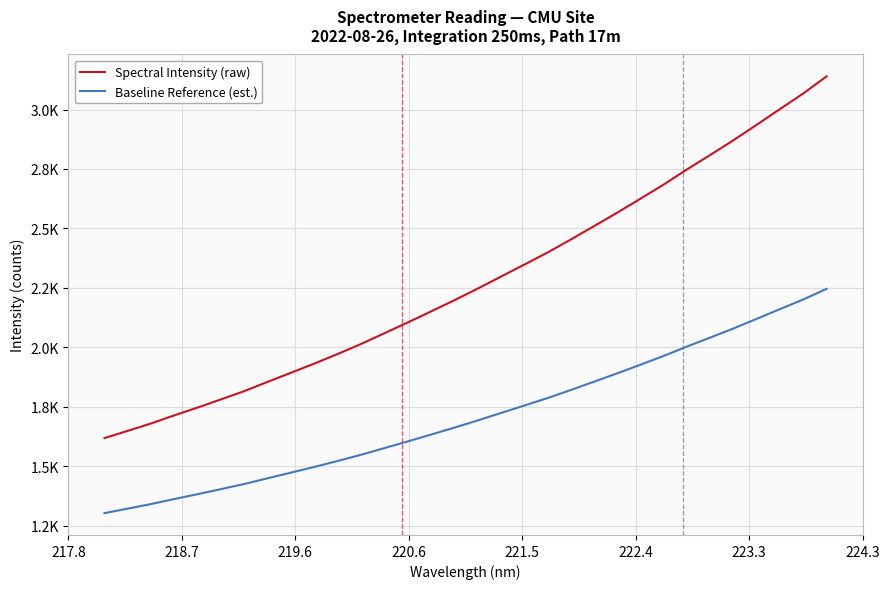

What is the minimum value for Spectral Intensity (raw)?

1619.2